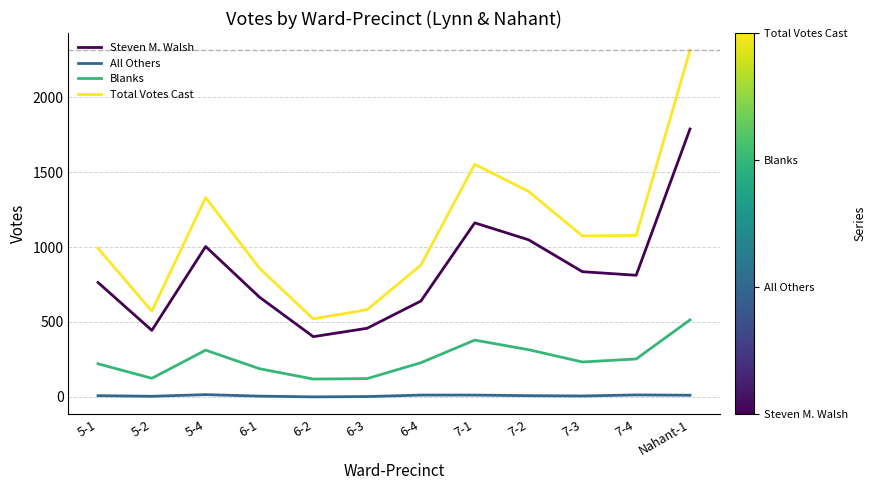

What is the sum of the All Others values at 6-1 and 7-3?

11